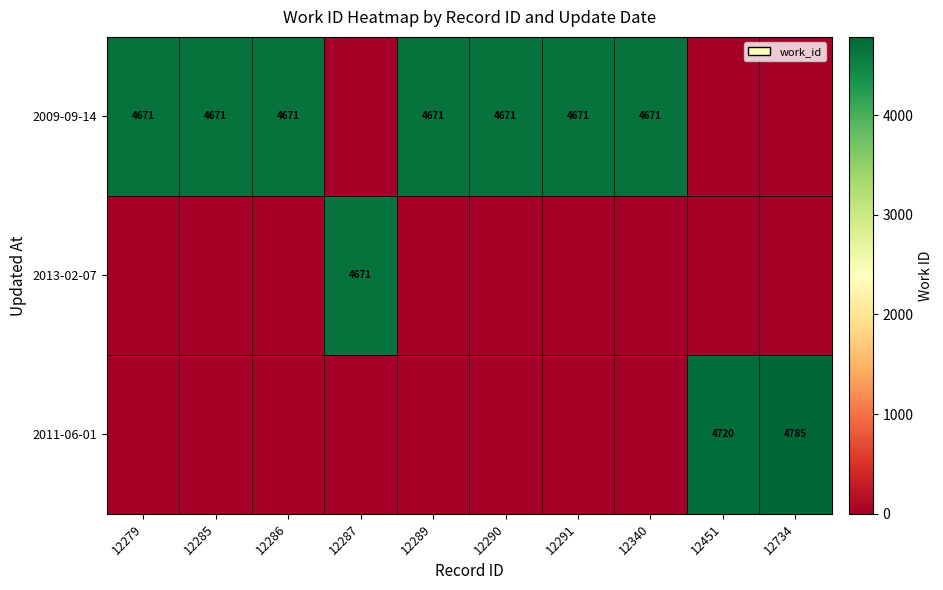

What is the total value across all series at 12340?

4671